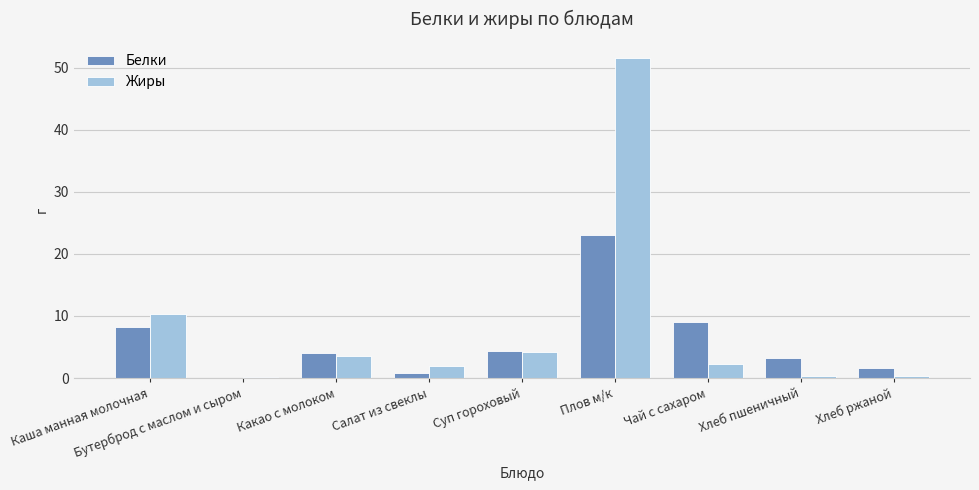

Between Плов м/к and Хлеб ржаной, which series saw the biggest shift?

Жиры